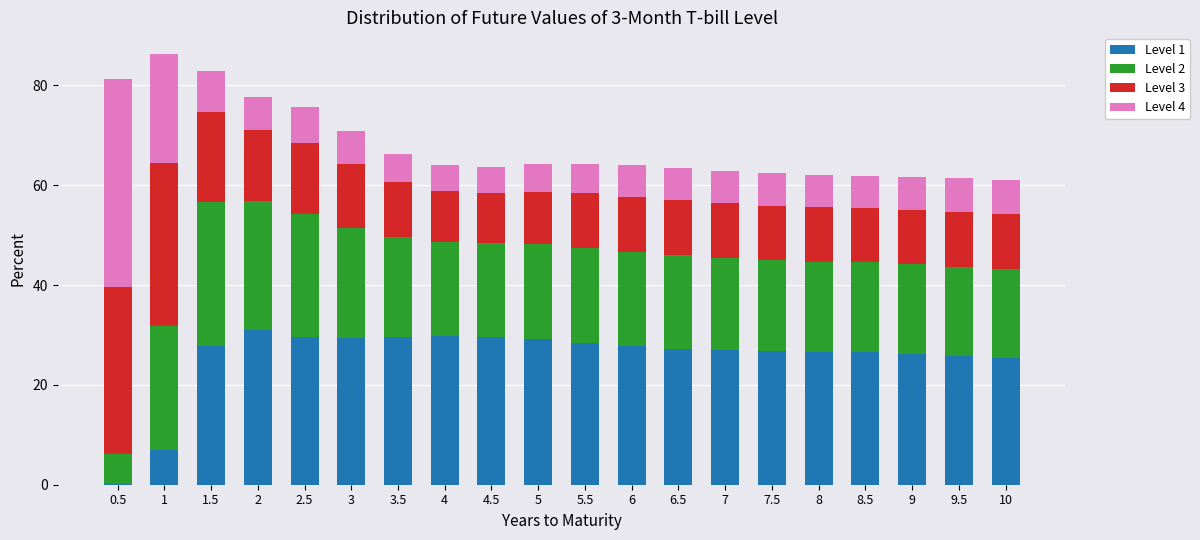

What is the sum of all Level 1 values?

510.6